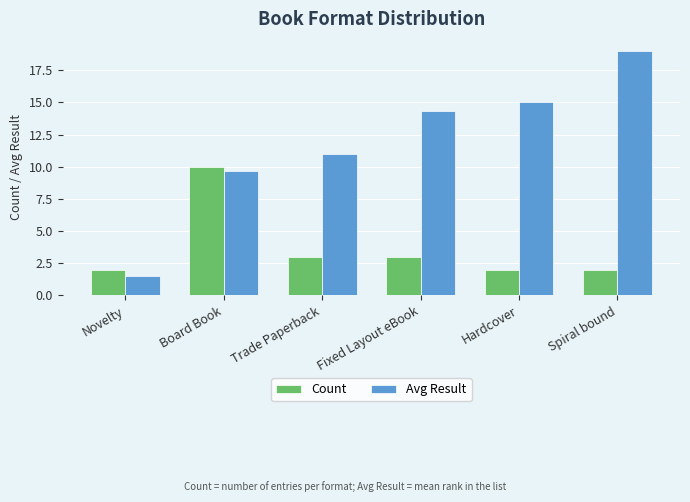

Count the number of categories in the chart.

6